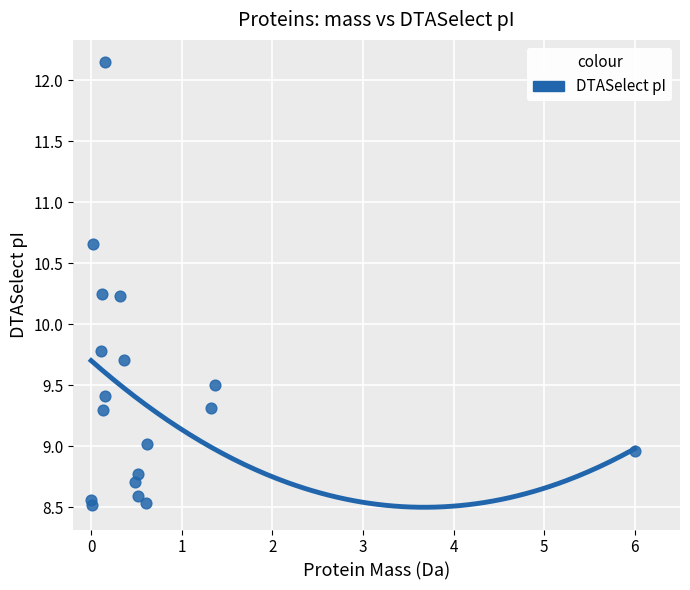

What is the range of Y values (max minus min)?

3.6